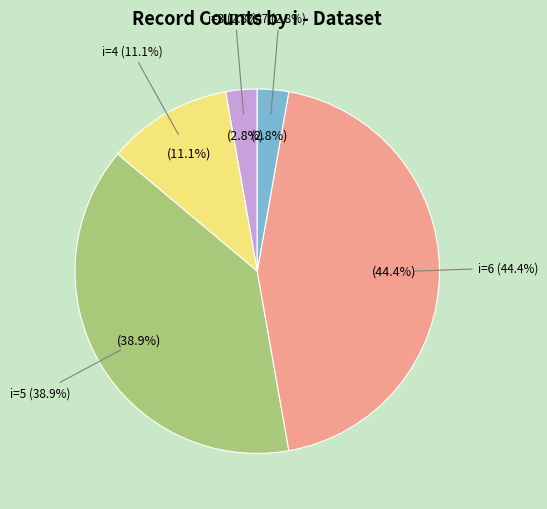

Is there a majority slice in this chart?

No